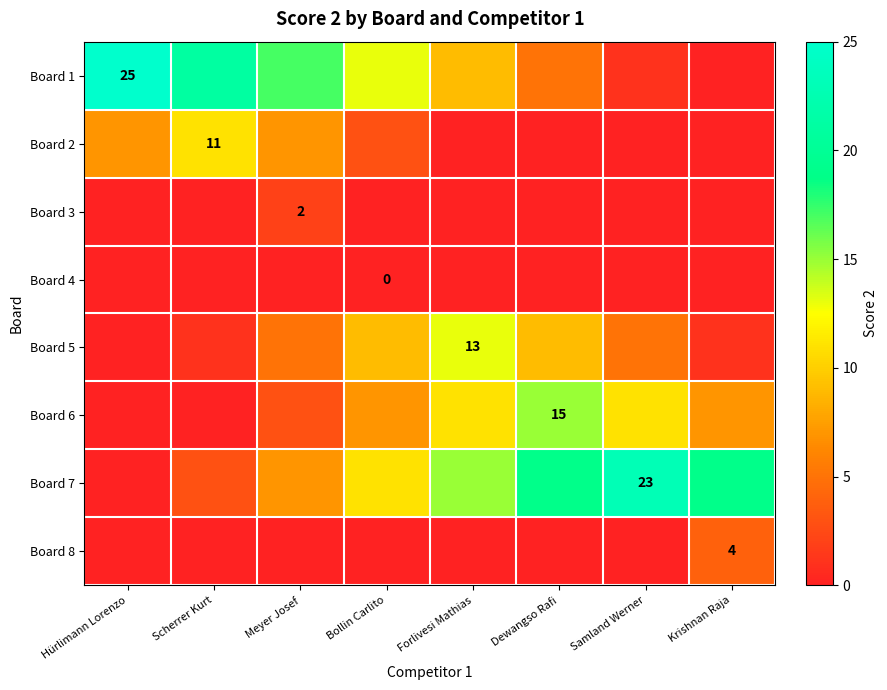

Is it true that Board 3 equals 1 at Meyer Josef?

False